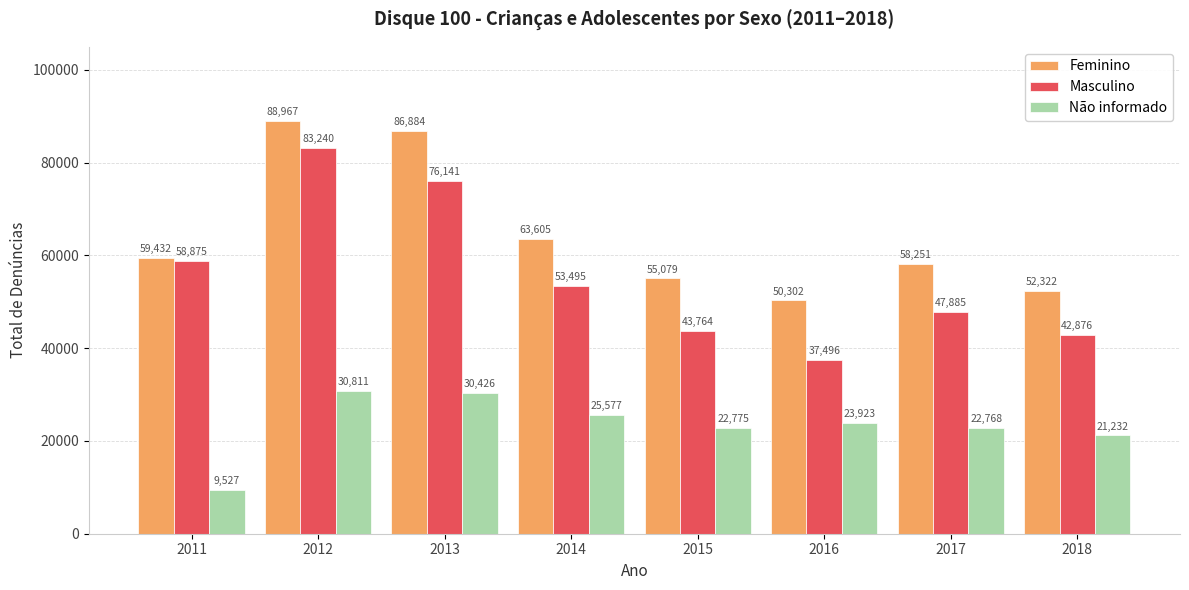

List the labels in order of Masculino value, smallest first.

2016, 2018, 2015, 2017, 2014, 2011, 2013, 2012